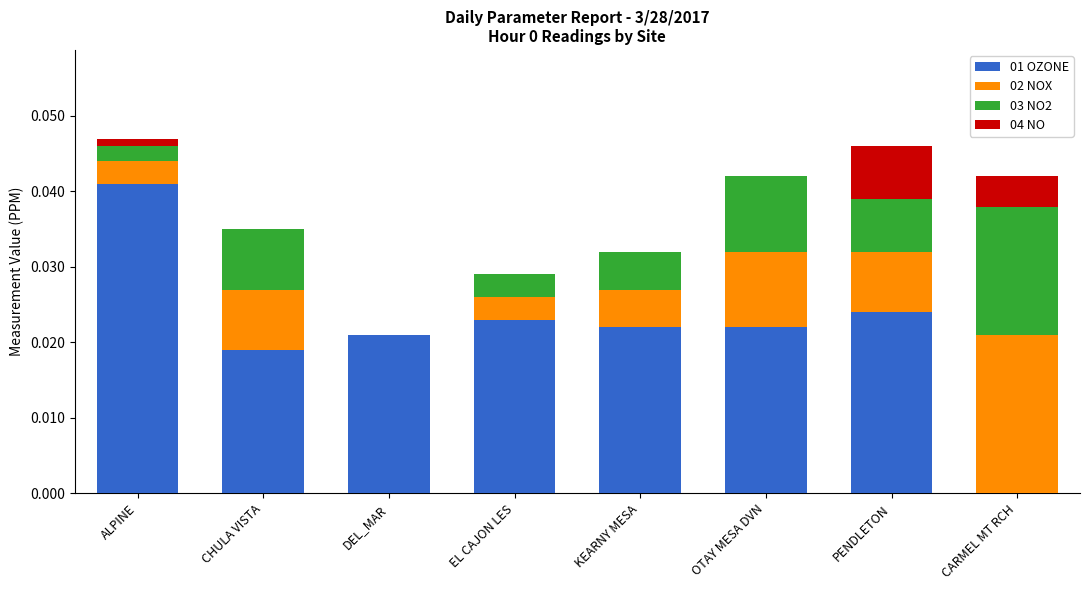

True or false: 01 OZONE has a value of 0.0 at PENDLETON.

True